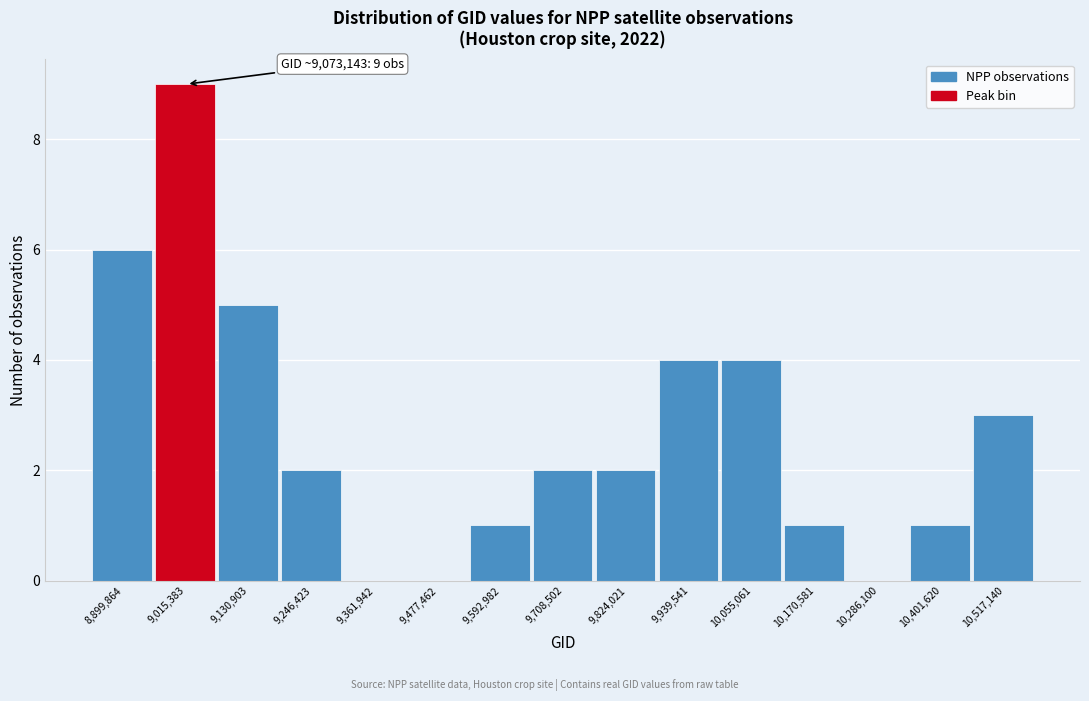

Reading left to right, extract all data points from this chart.

8,899,864=6	9,015,383=9	9,130,903=5	9,246,423=2	9,361,942=0	9,477,462=0	9,592,982=1	9,708,502=2	9,824,021=2	9,939,541=4	10,055,061=4	10,170,581=1	10,286,100=0	10,401,620=1	10,517,140=3